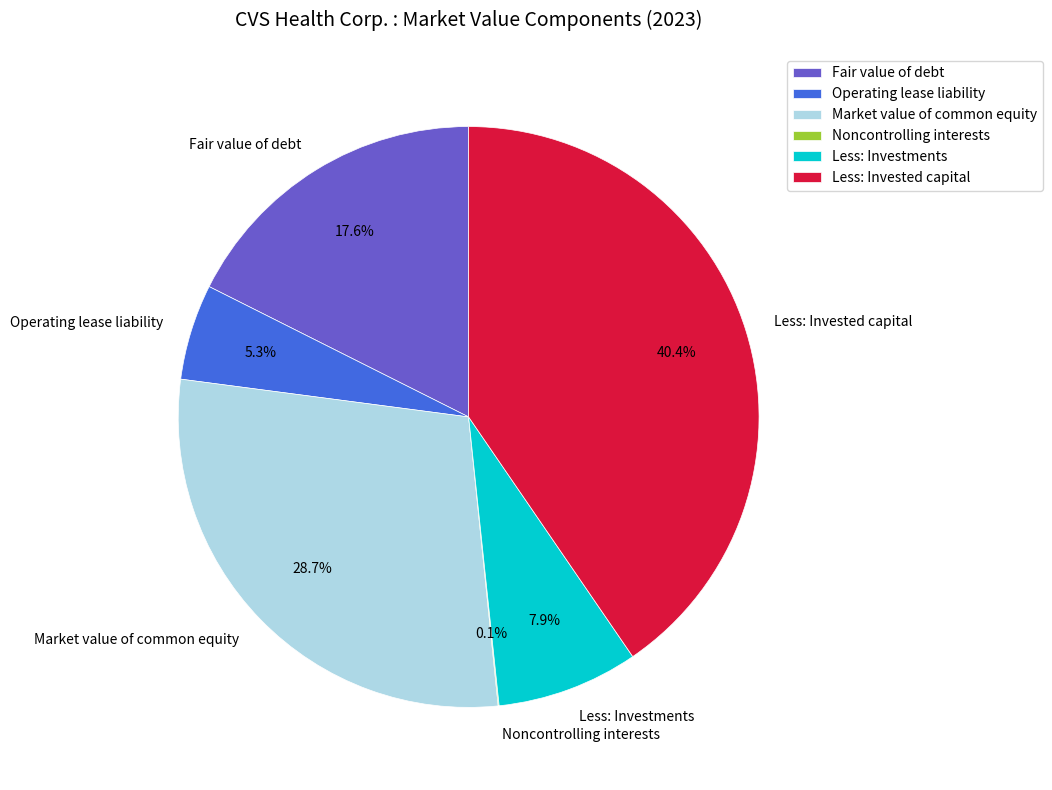

Which slice is the largest?

Less: Invested capital